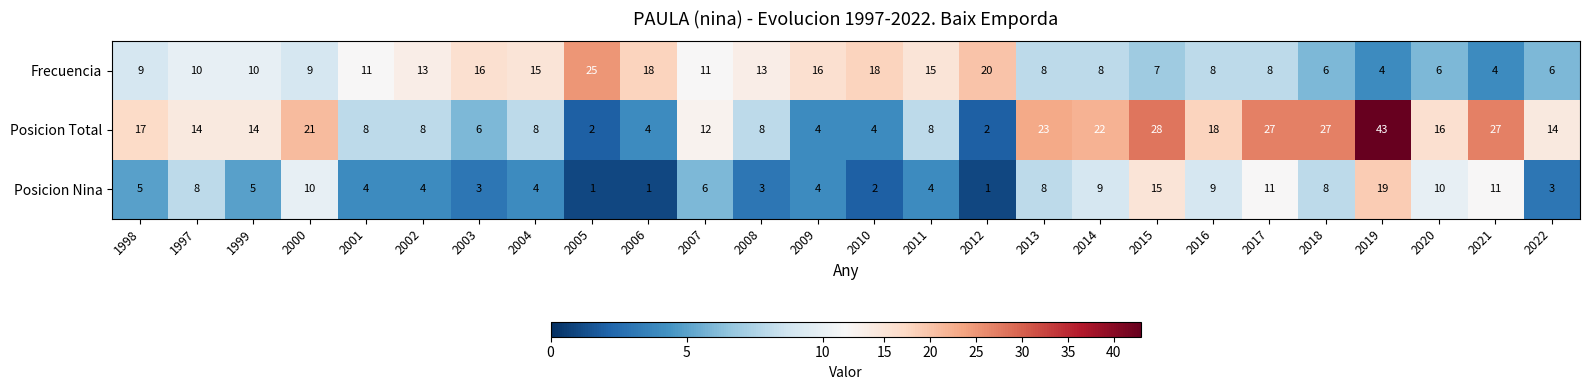

How many data points in Posicion Total are less than 14?

12